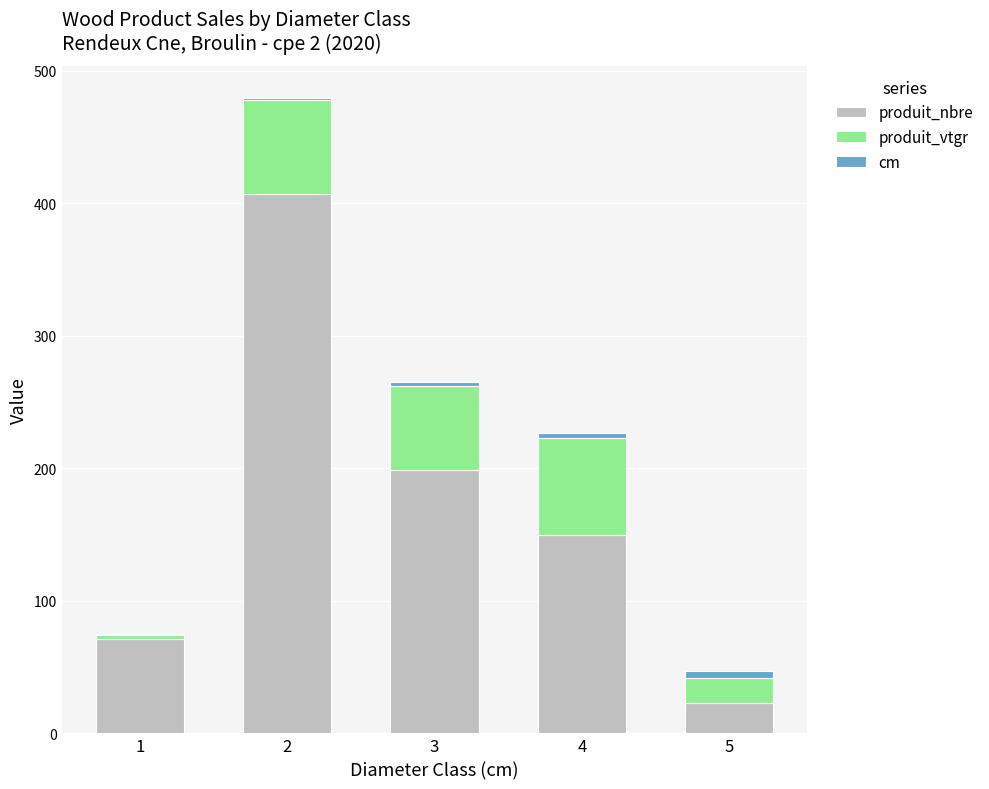

How many data points does each series have?

5